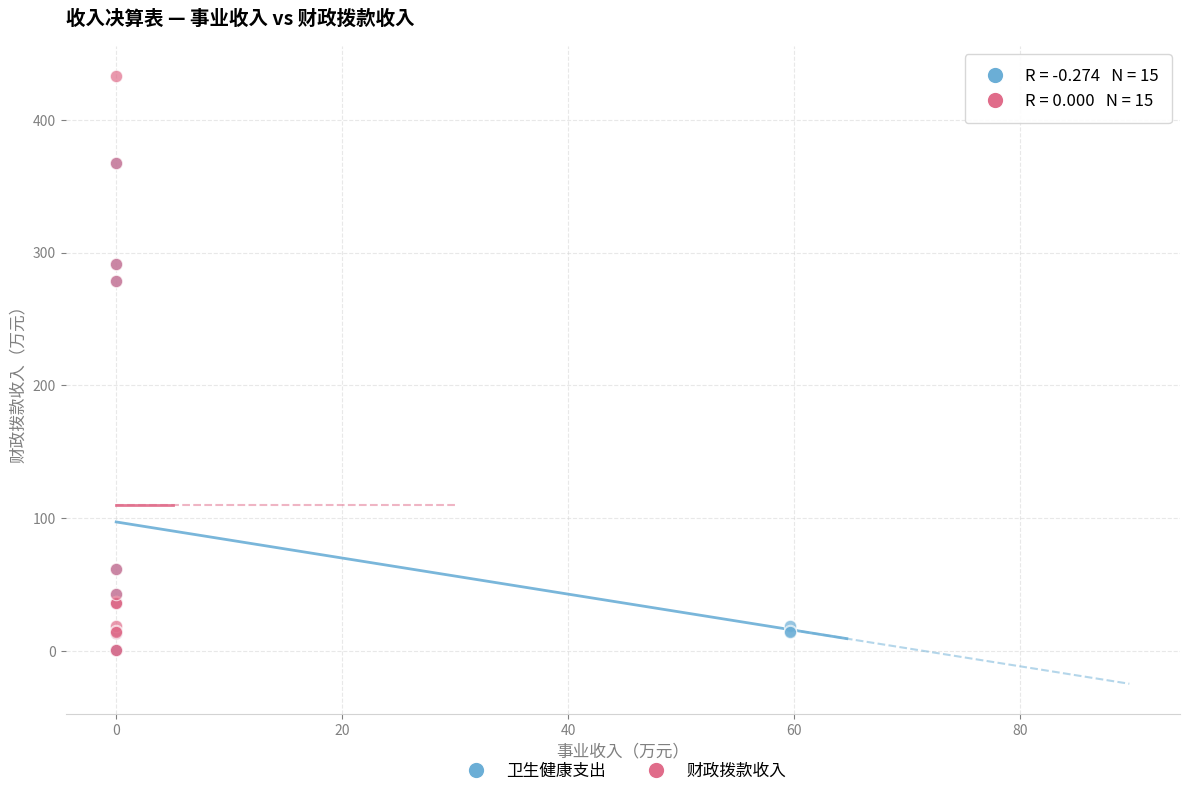

Which series has the widest spread of Y values?

财政拨款收入